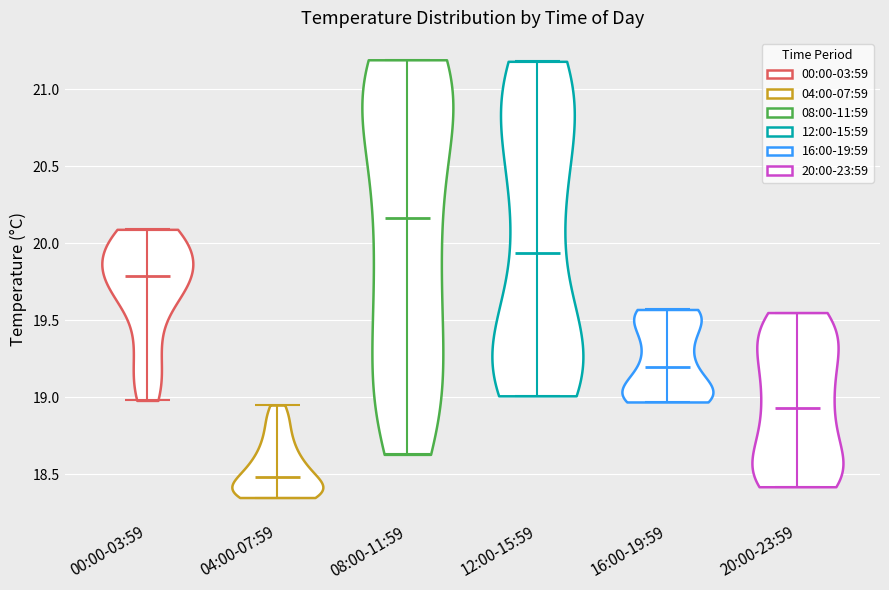

Which violin has the highest median line?

08:00-11:59